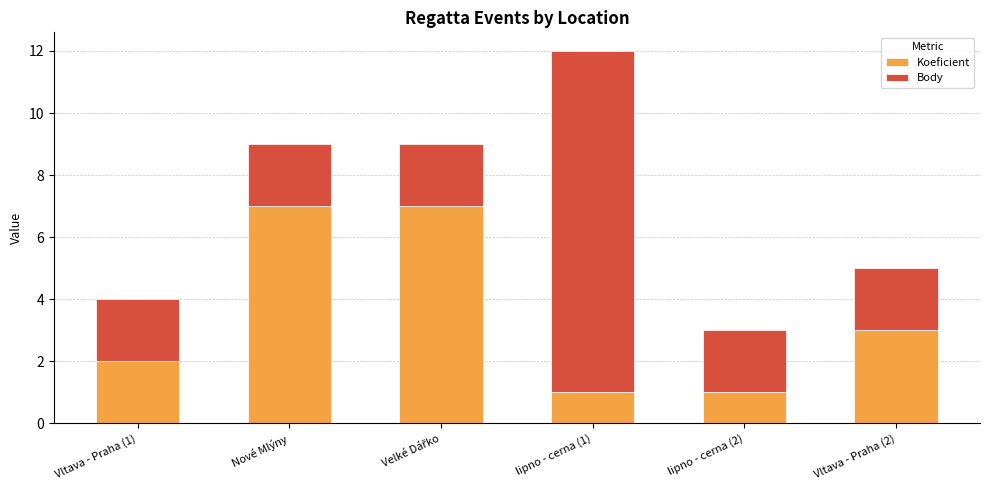

What is the sum of all Koeficient values?

21